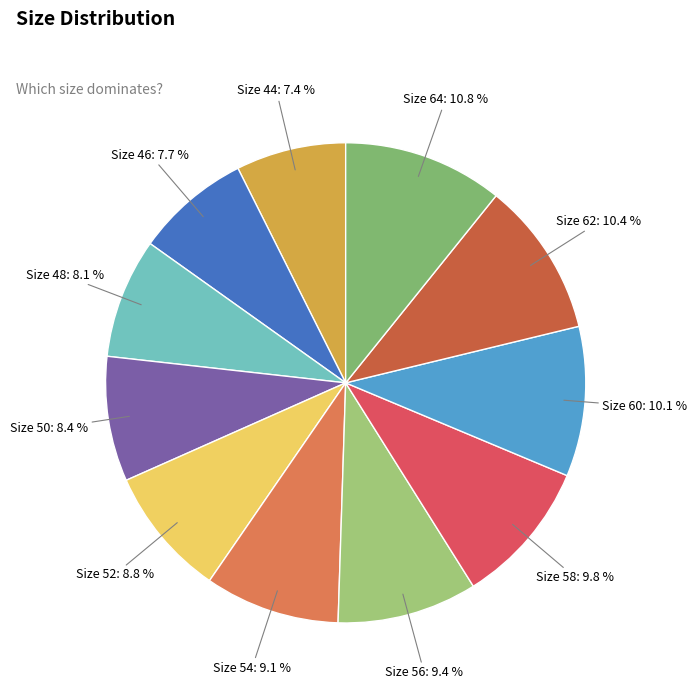

Is there a majority slice in this chart?

No